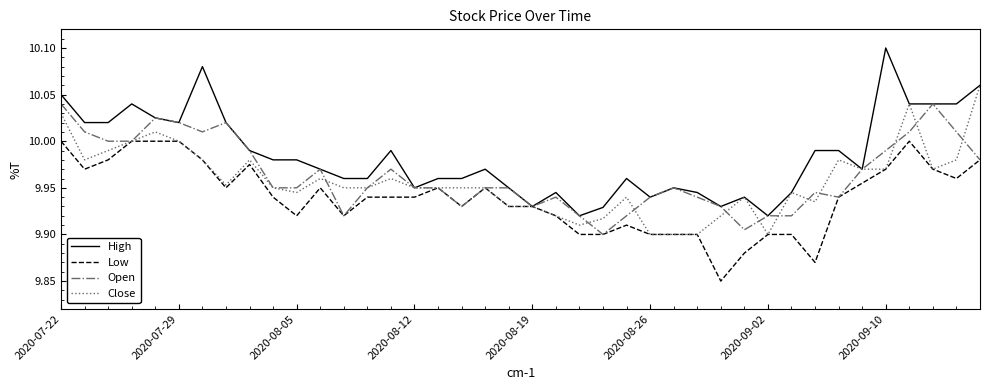

Count the number of categories in the chart.

40